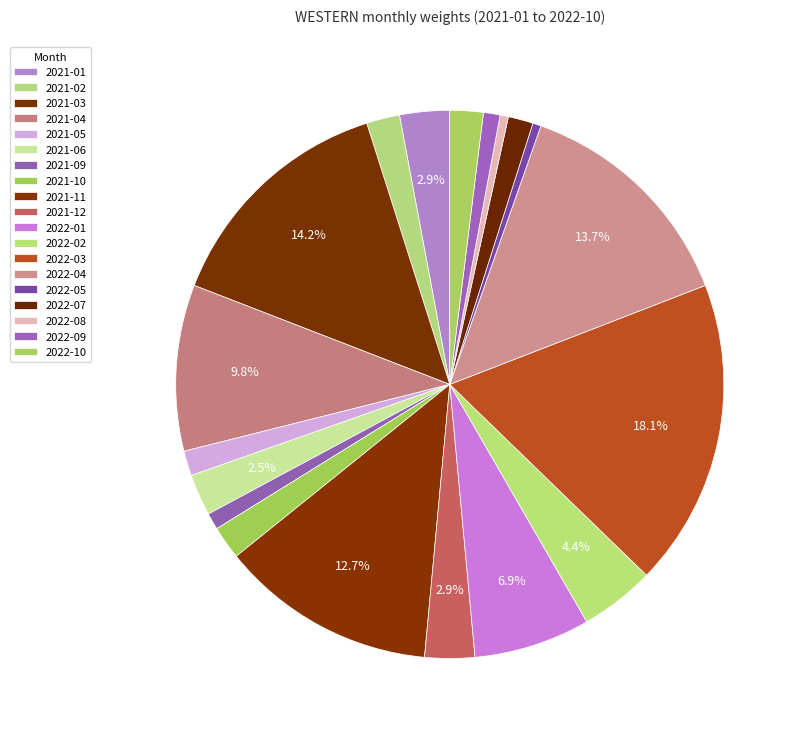

How many segments does this pie chart have?

19